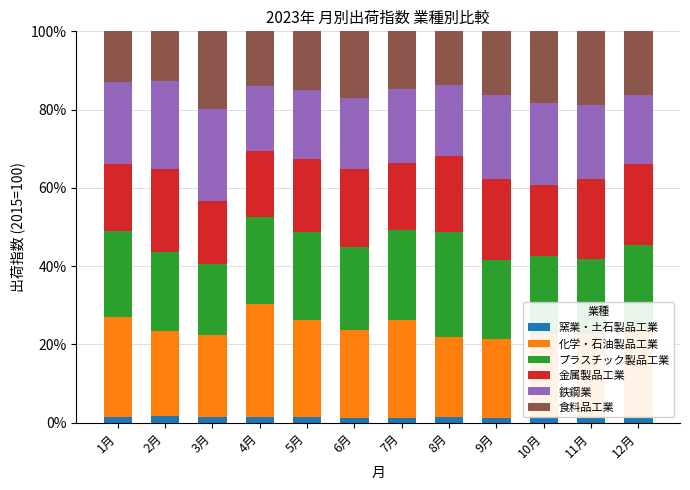

What are all the series names shown in the legend?

窯業・土石製品工業, 化学・石油製品工業, プラスチック製品工業, 金属製品工業, 鉄鋼業, 食料品工業